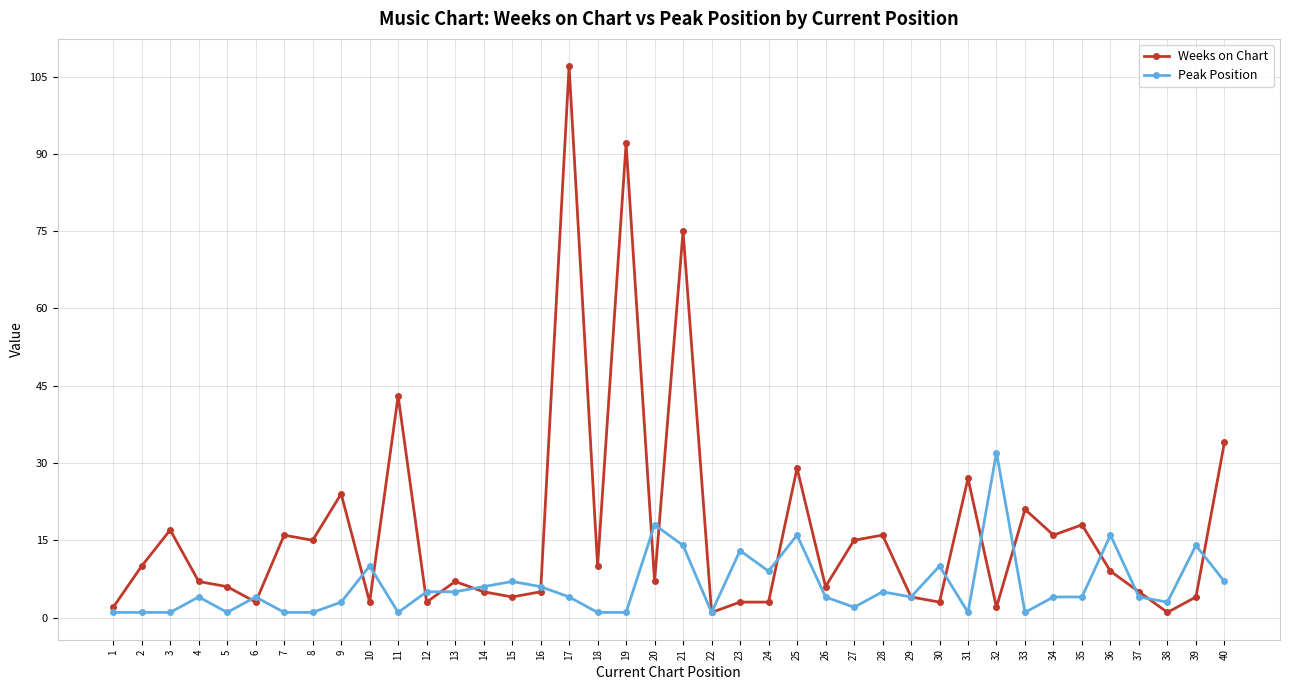

Which series has the widest spread of values?

Weeks on Chart